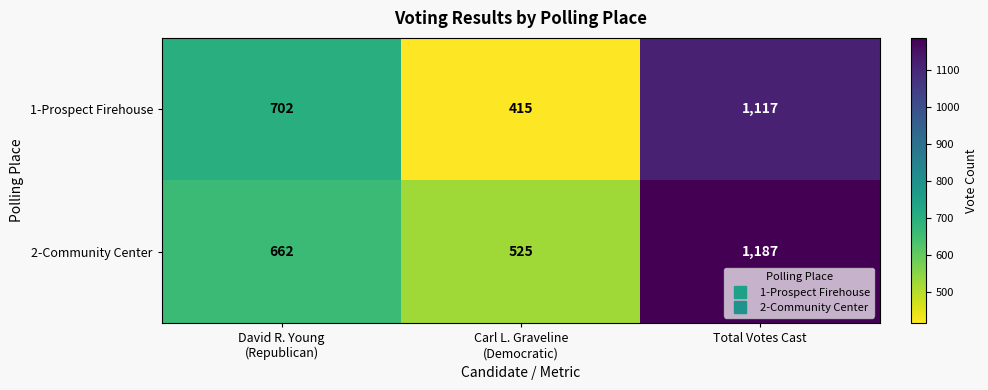

What is the sum of all 2-Community Center values?

2374